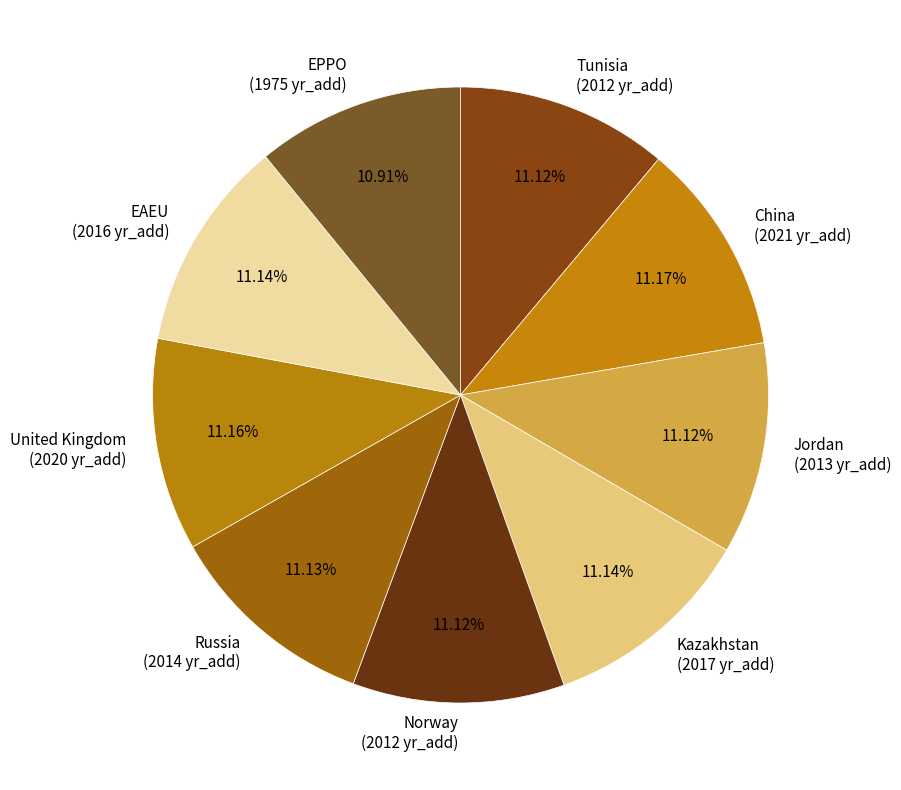

How many slices are in this pie chart?

9